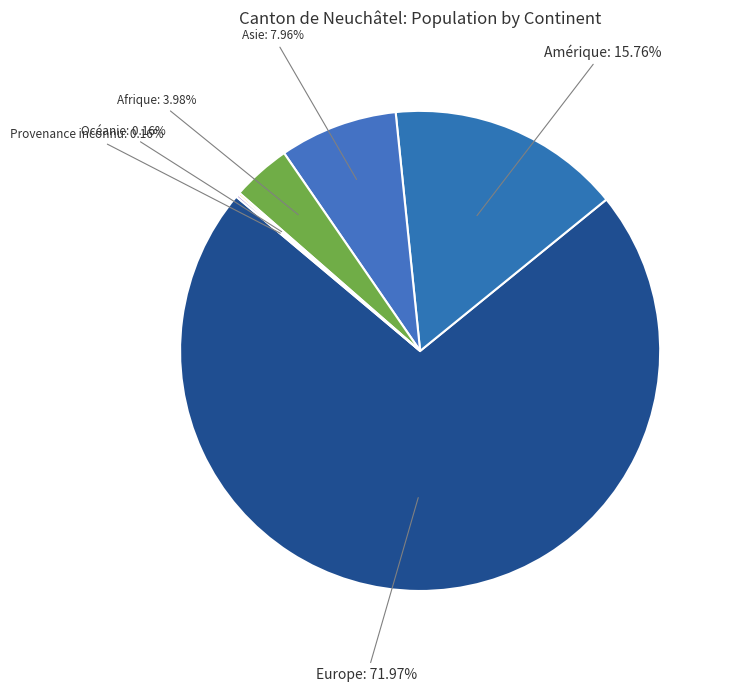

Which category has the biggest portion of the pie?

Europe